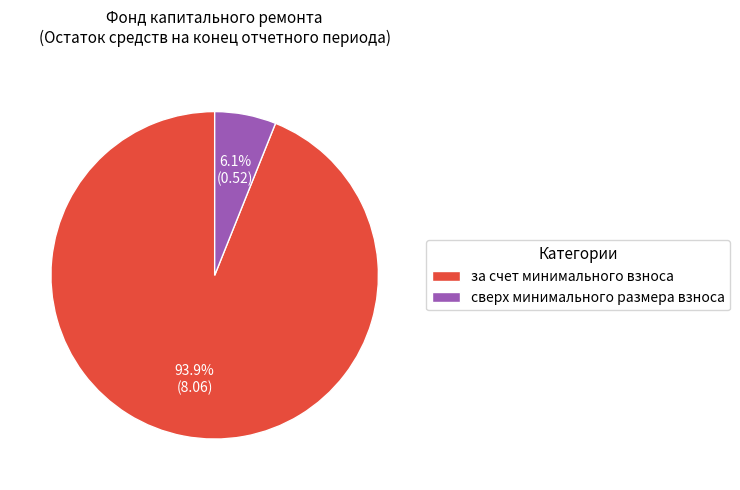

Rank the categories by value from lowest to highest.

сверх минимального размера взноса, за счет минимального взноса